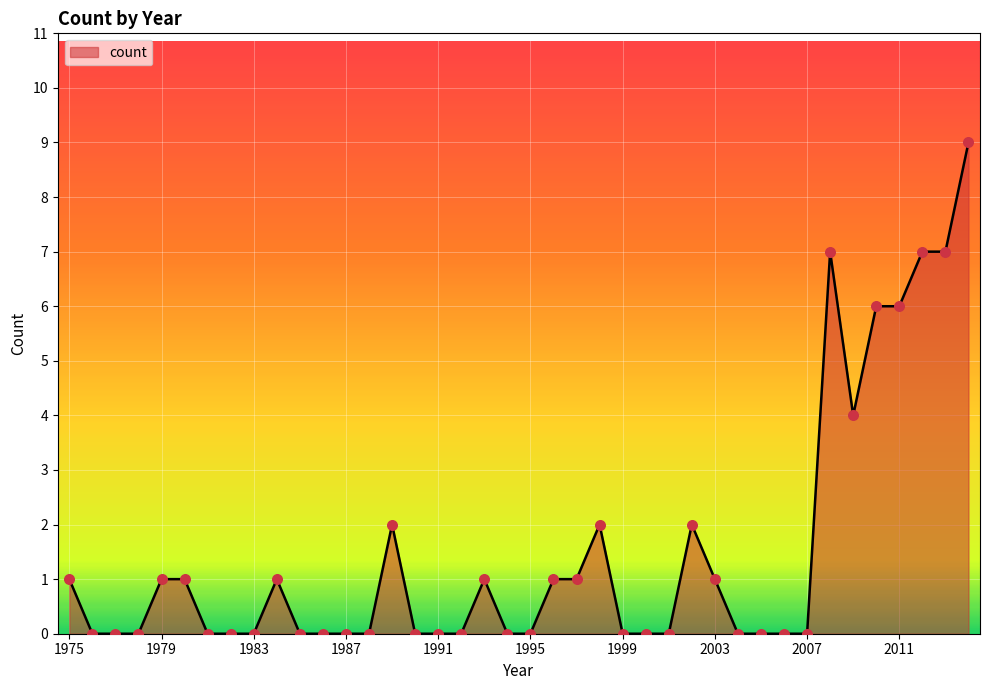

What is the difference between the maximum and minimum values?

9